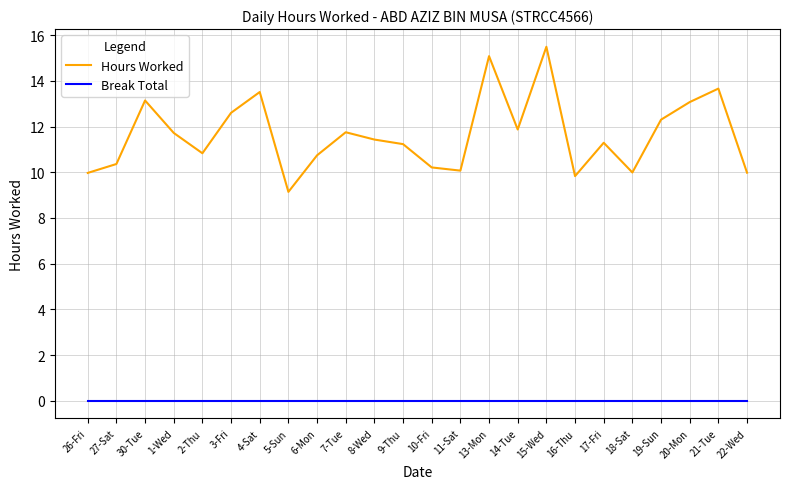

Which series changed the most between 14-Tue and 21-Tue?

Hours Worked